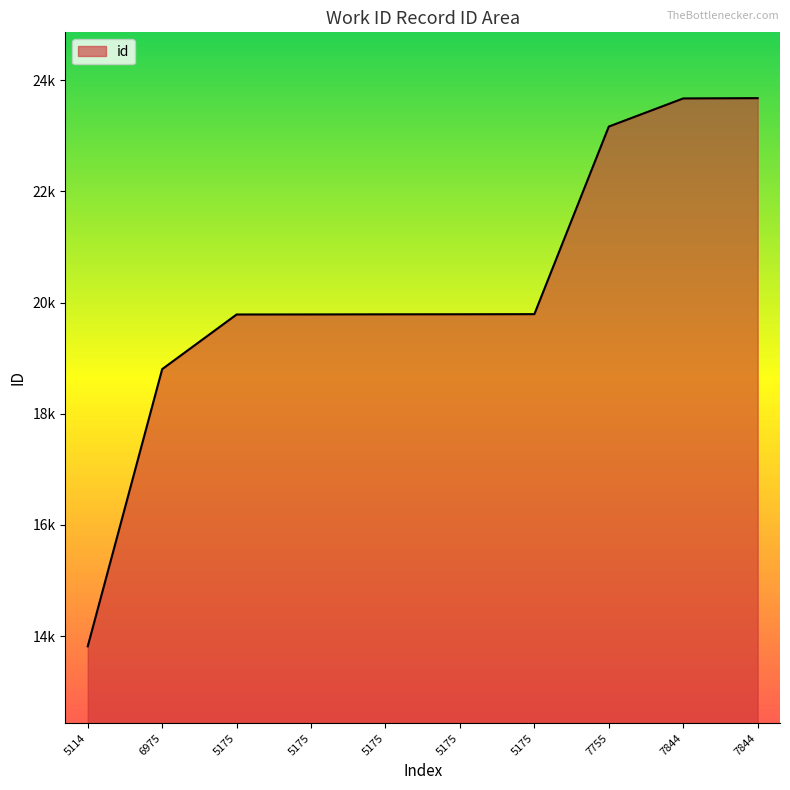

Reading left to right, transcribe all the data shown in this chart.

13816	18802	19785	19786	19788	19789	19791	23165	23671	23676